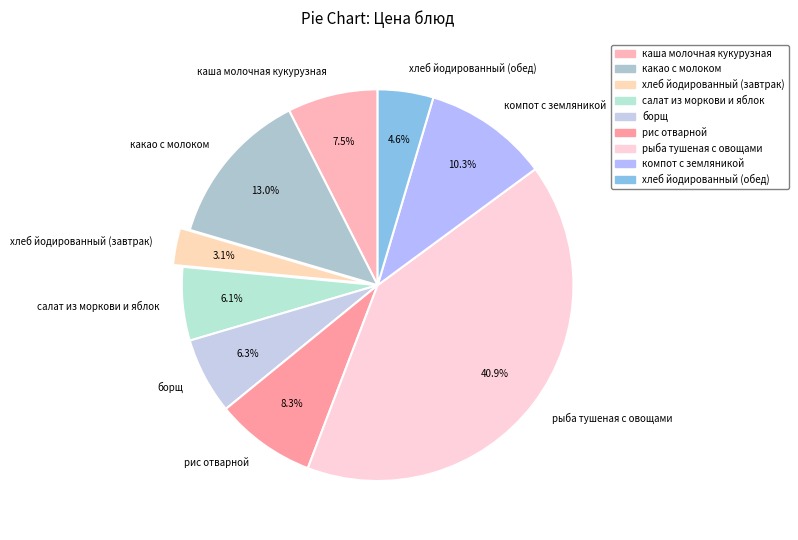

Is it true that рыба тушеная с овощами is 41% of the pie?

True